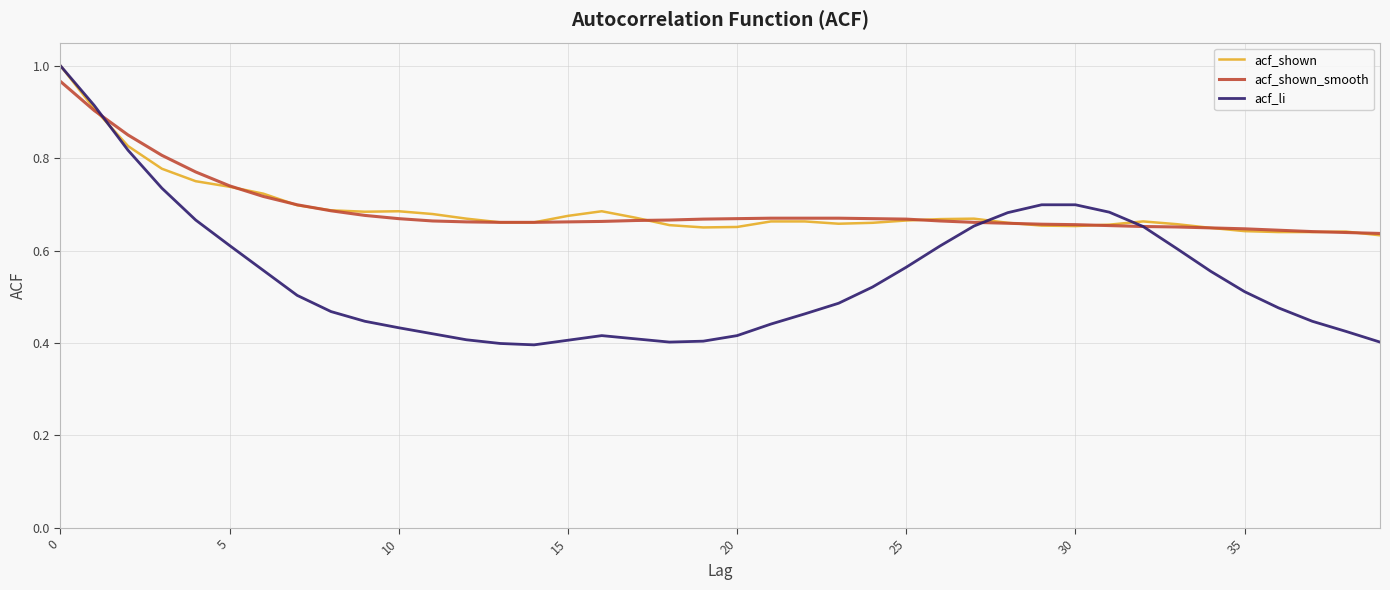

Which series has the widest spread of values?

acf_li